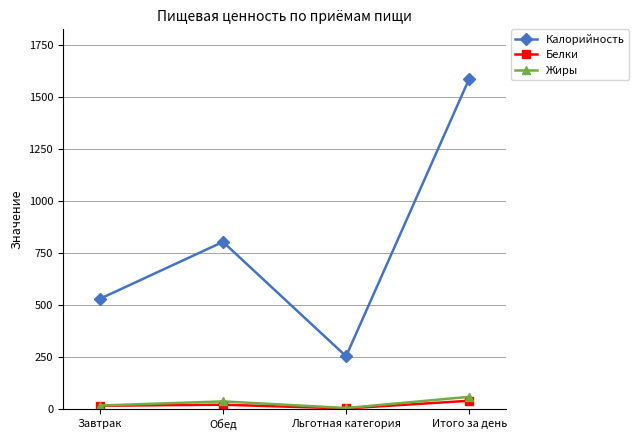

What is the sum of the Жиры values at Завтрак and Обед?

54